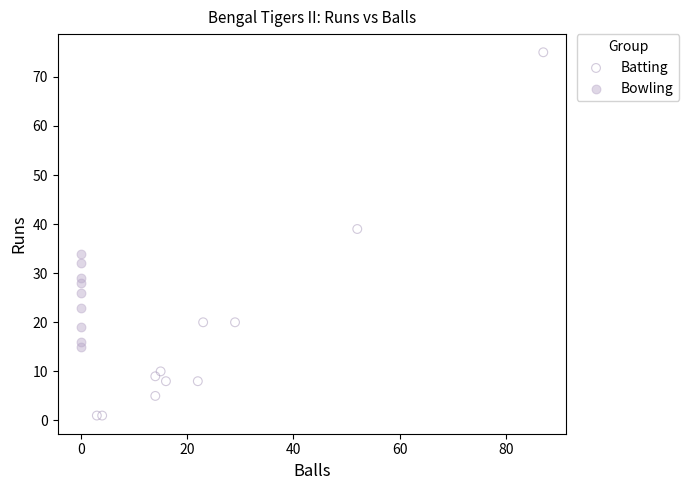

Which series reaches the maximum Y coordinate?

Batting